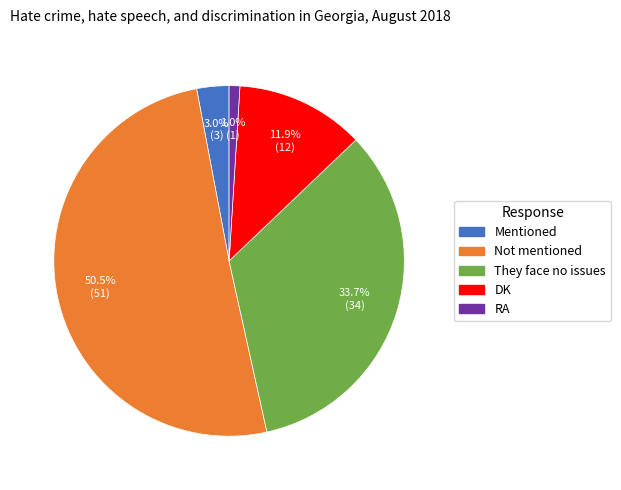

Which has a higher value, Mentioned or DK?

DK